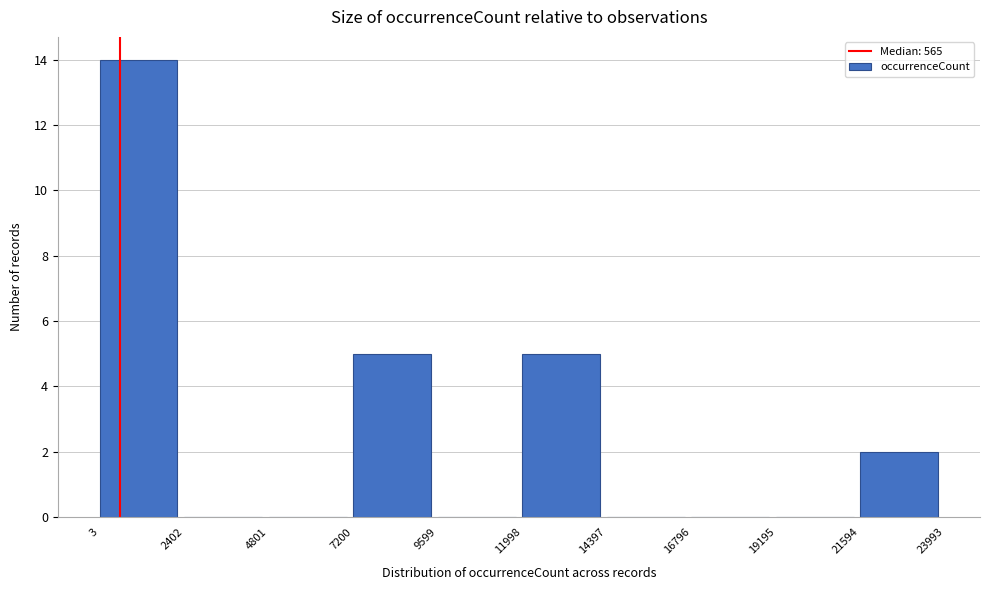

What is the height of the bar covering 7200 to 9599 on the x-axis? The values are not printed on the chart, so give them approximately, as read against the axis.

5